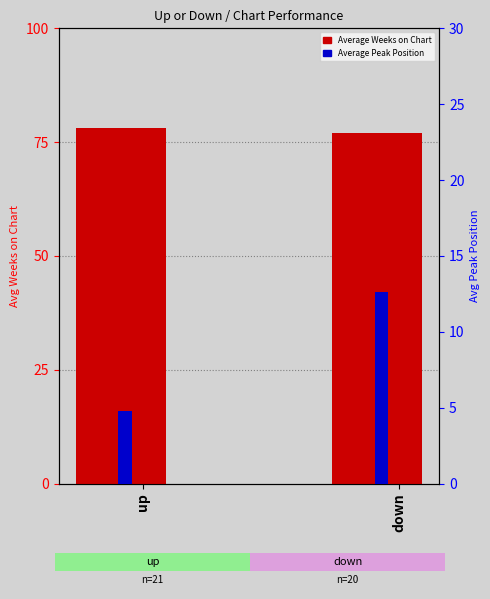

List the series in order of their overall mean, highest first.

Average Weeks on Chart, Average Peak Position